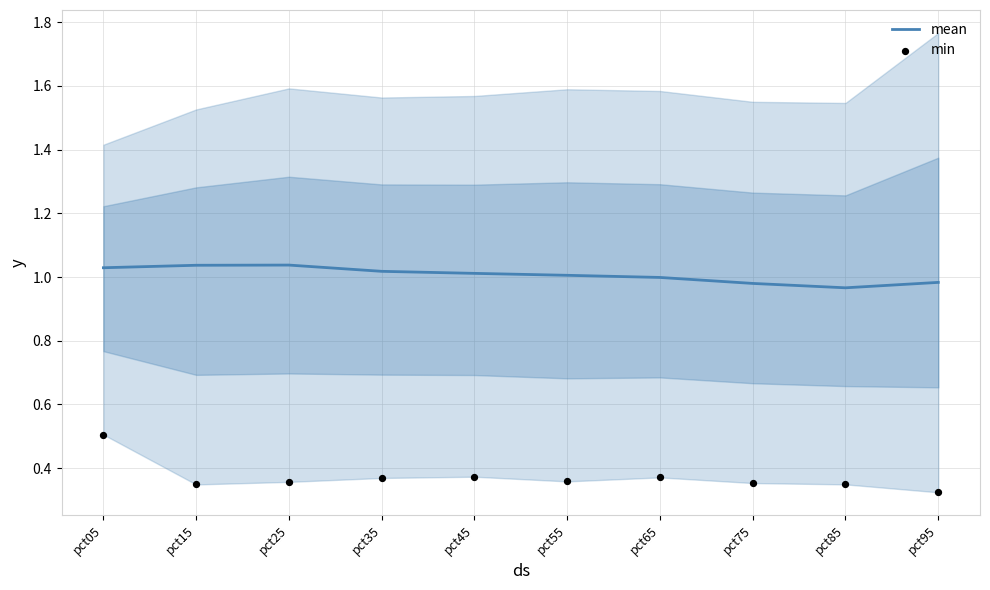

What is the total value across all series at pct35?

1.4